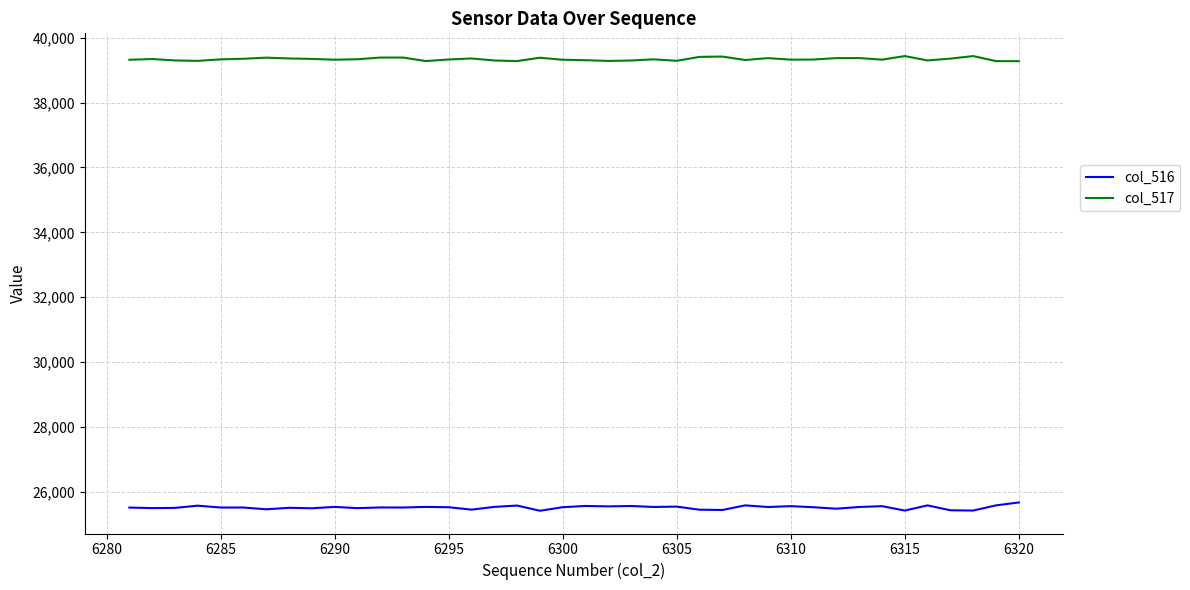

Which series has the largest range (max minus min)?

col_516